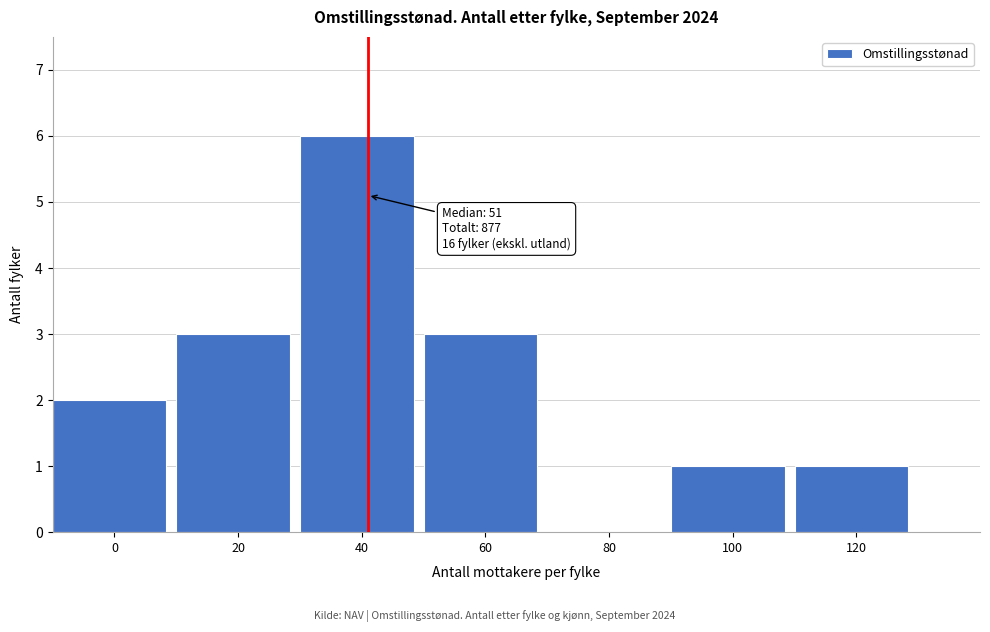

Reading left to right, transcribe all the data shown in this chart.

0=2	20=3	40=6	60=3	80=0	100=1	120=1